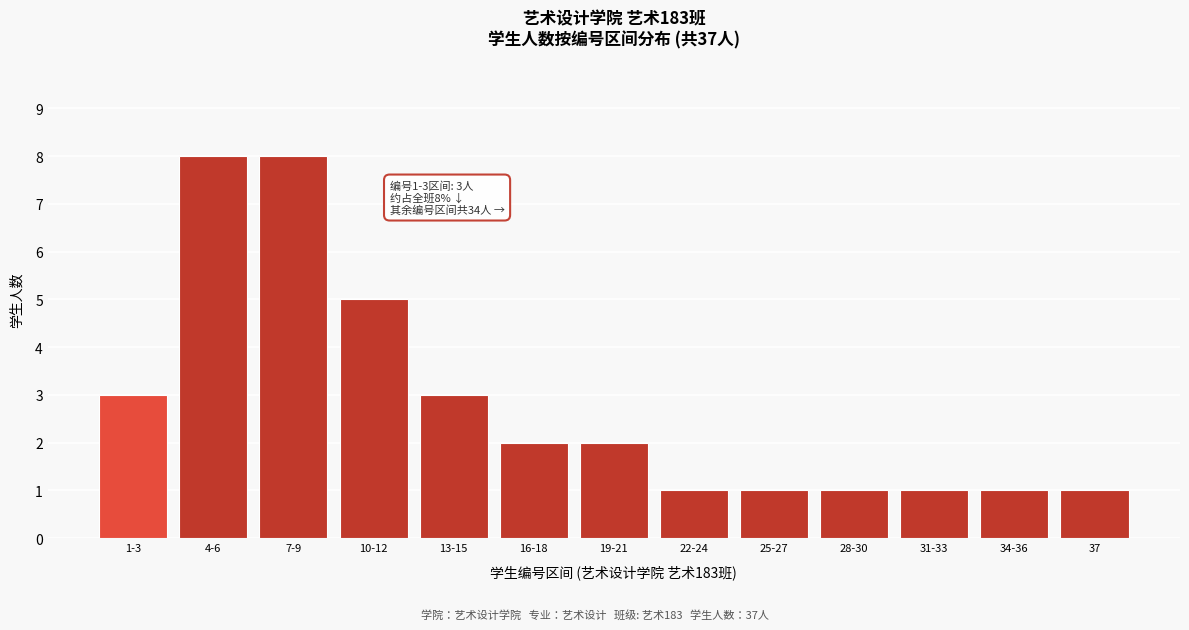

Reading left to right, list all the values displayed in this chart.

1-3=3	4-6=8	7-9=8	10-12=5	13-15=3	16-18=2	19-21=2	22-24=1	25-27=1	28-30=1	31-33=1	34-36=1	37=1